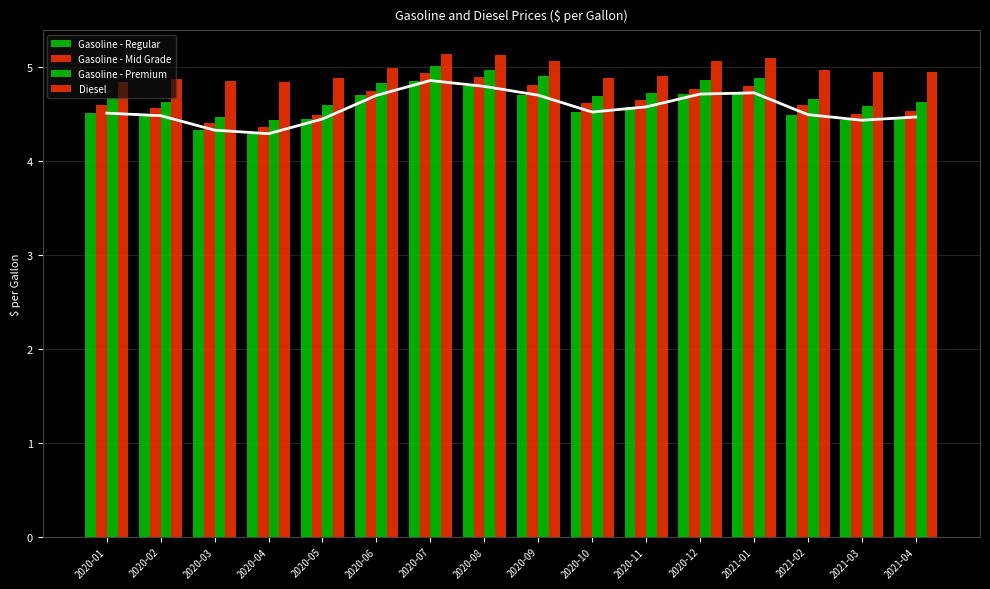

What is the approximate value of Gasoline - Regular at 2020-03?

4.3